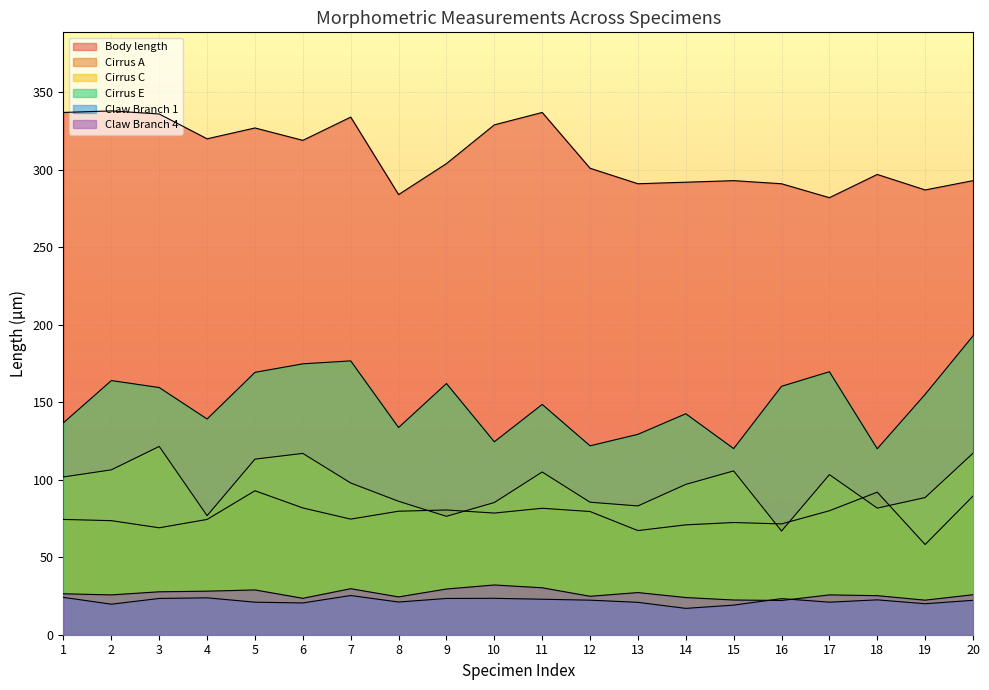

Between 4 and 16, which series saw the biggest shift?

Body length